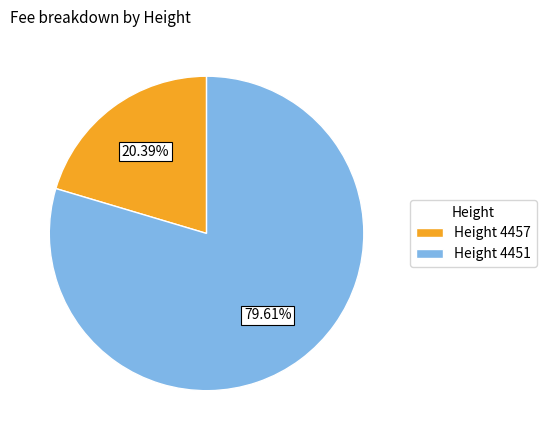

Which category has the smallest portion of the pie?

Height 4457